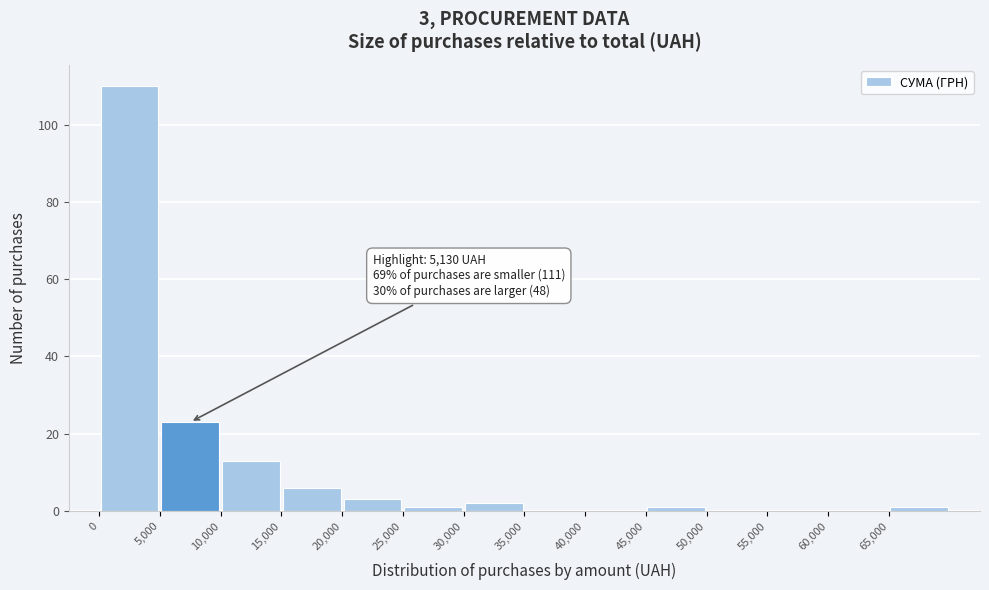

Over which range of the x-axis is the bar tallest?

0 to 5000